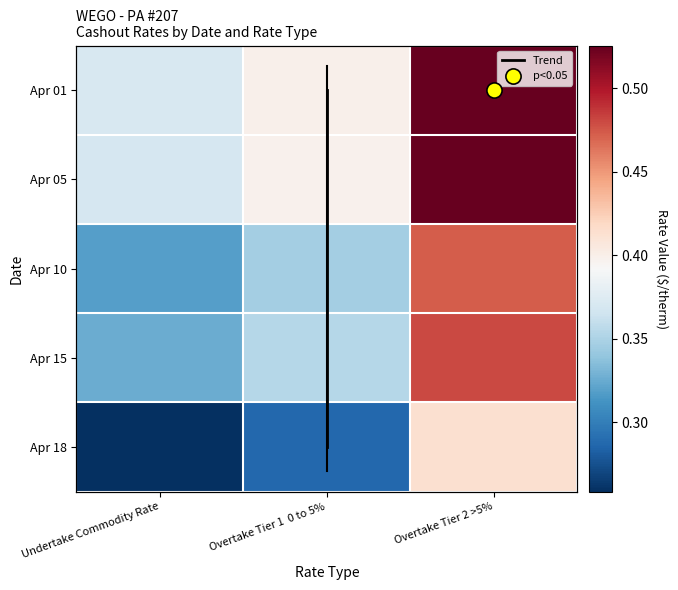

Count the number of data series in this chart.

5